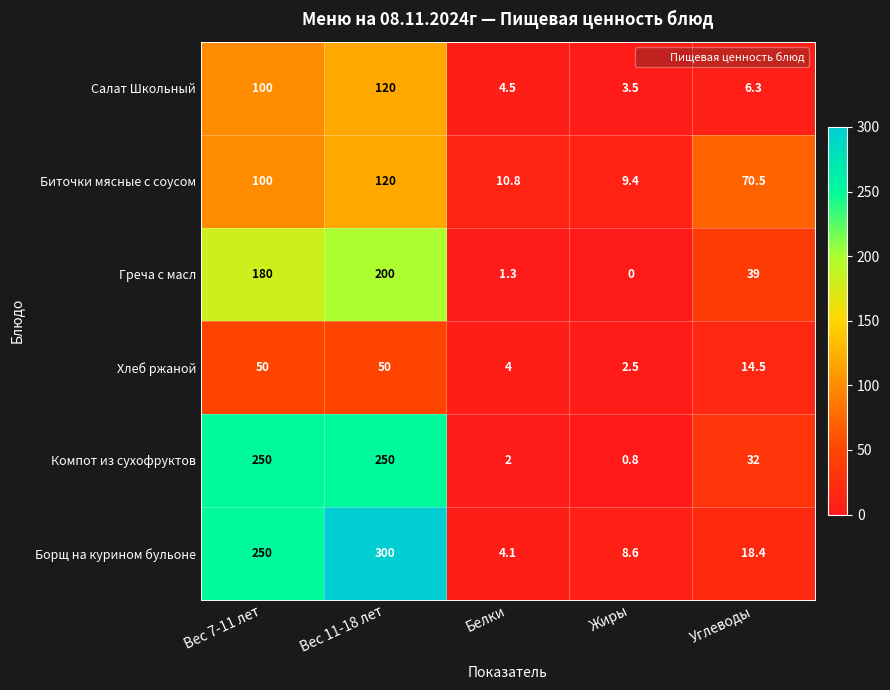

The Салат Школьный series shows 168.2 at Вес 11-18 лет. True or false?

False